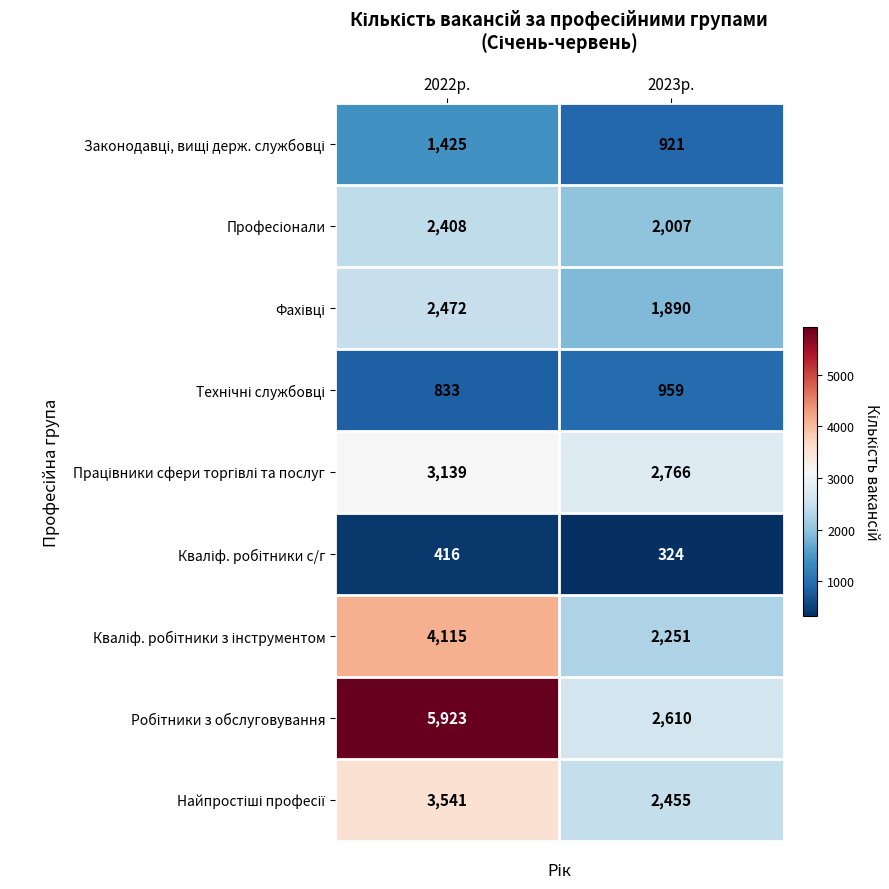

What is the difference between the highest and lowest values at 2022р.?

5507